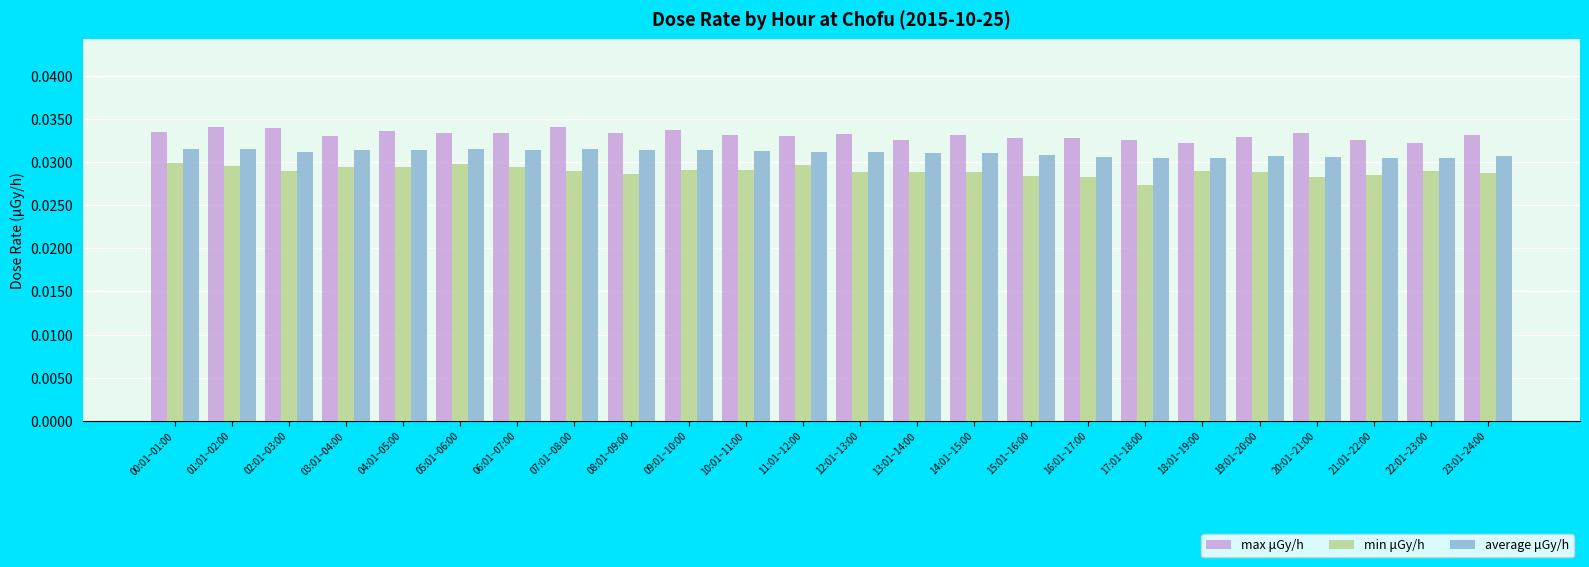

Count the average μGy/h values in the range 0 to 1.

24